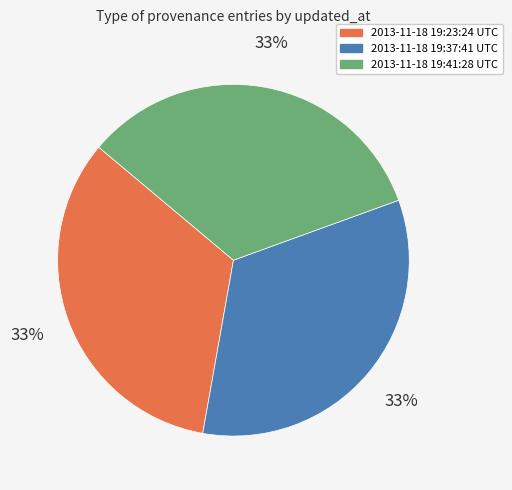

Is it true that 2013-11-18 19:41:28 UTC is 43% of the pie?

False